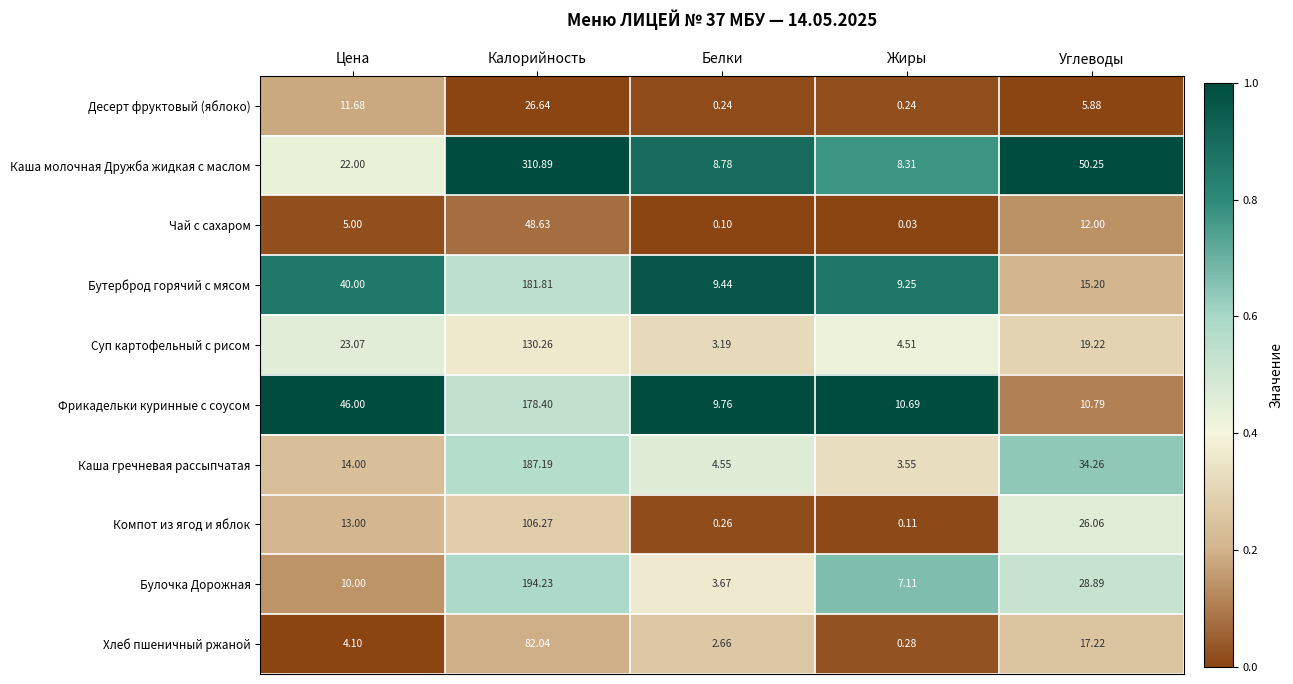

At which label does Компот из ягод и яблок reach its peak?

Калорийность